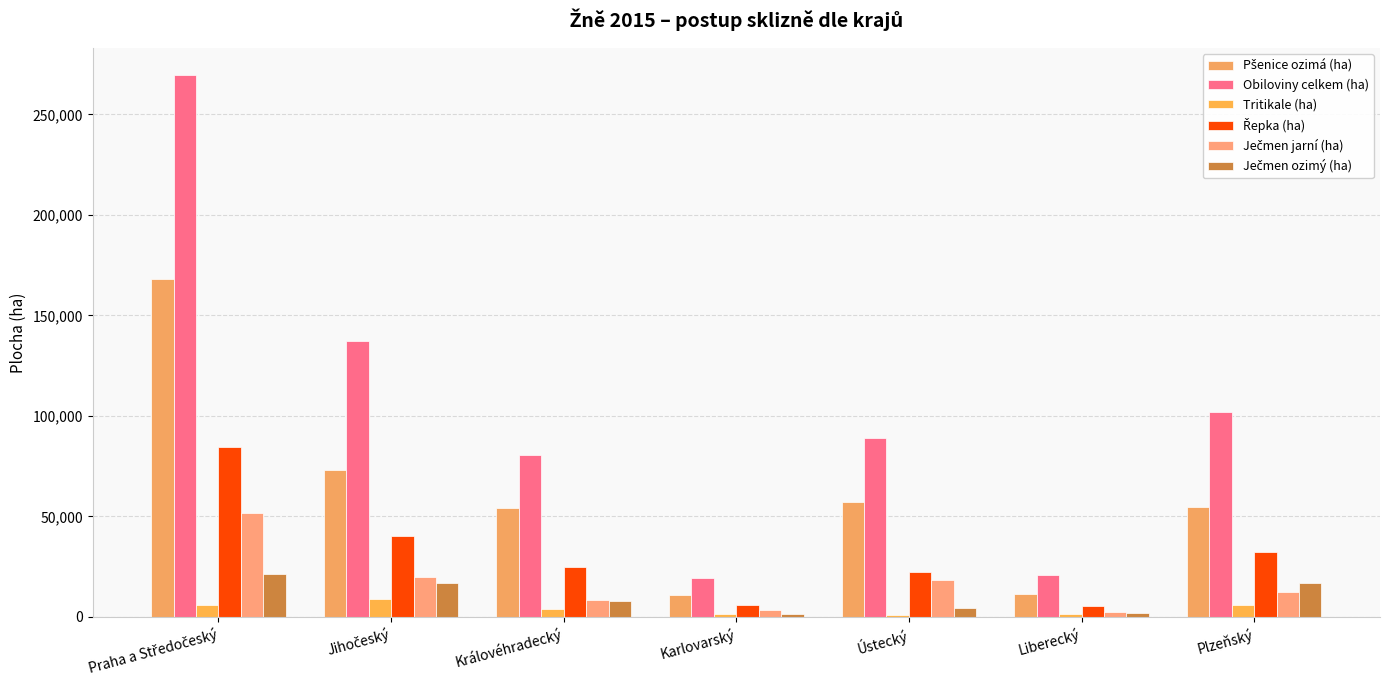

Count the number of data series in this chart.

6